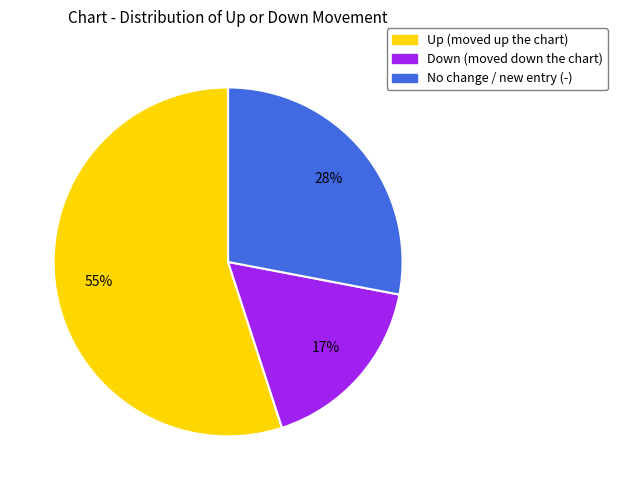

Which slice represents more than half of the pie?

Up (moved up the chart)